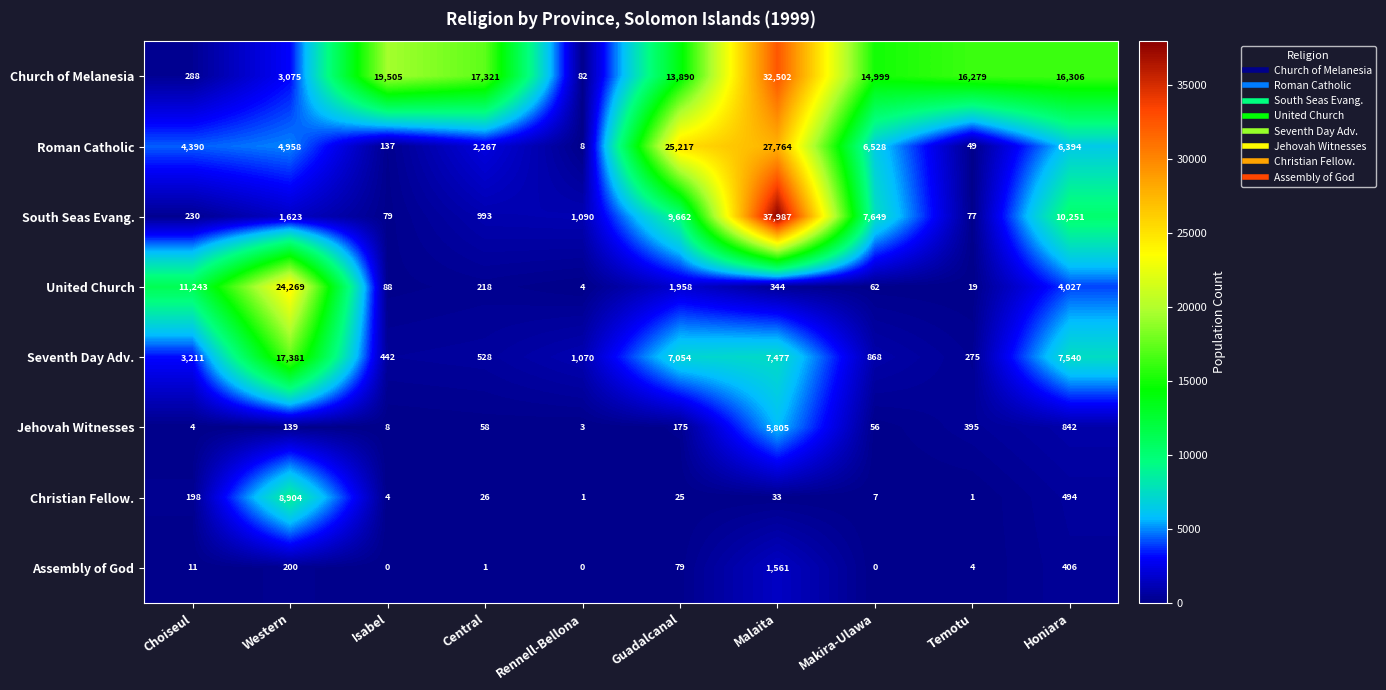

At how many categories does at least one series exceed 1573?

9